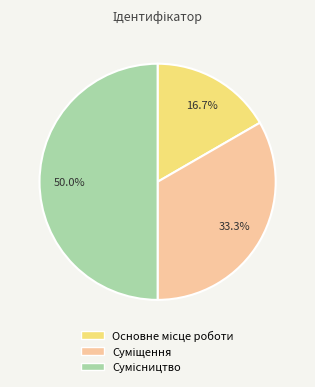

How many slices are in this pie chart?

3